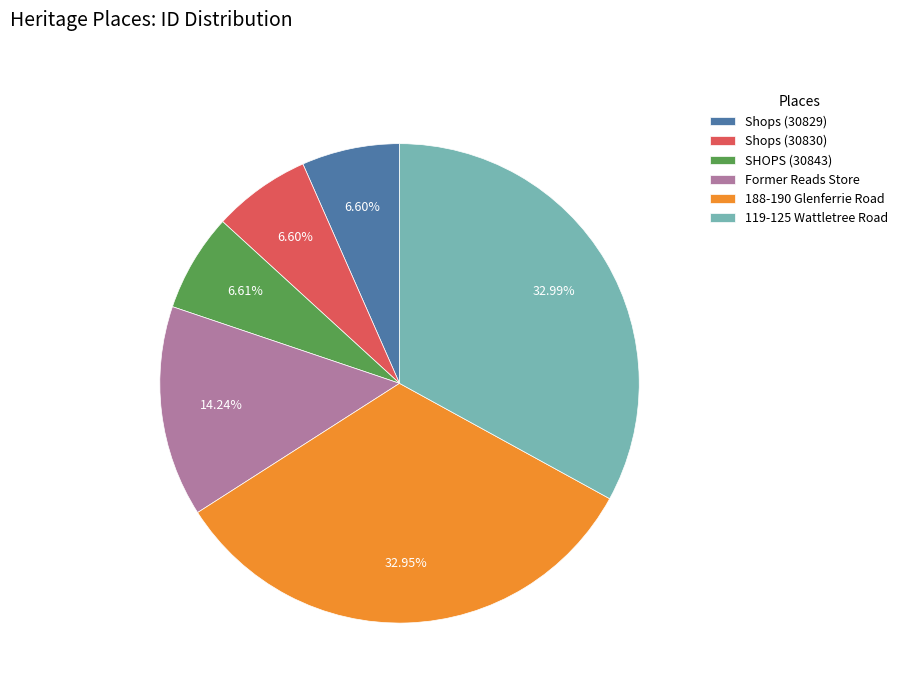

Does Shops (30830) account for over 50% of the chart?

No